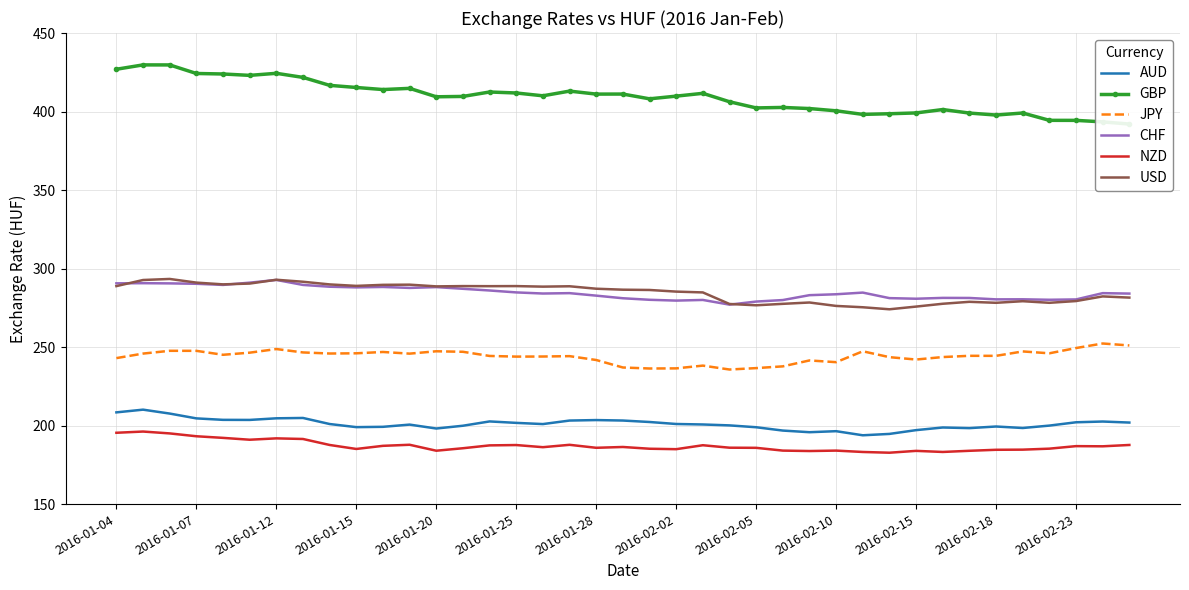

True or false: NZD and CHF cross at least once.

False